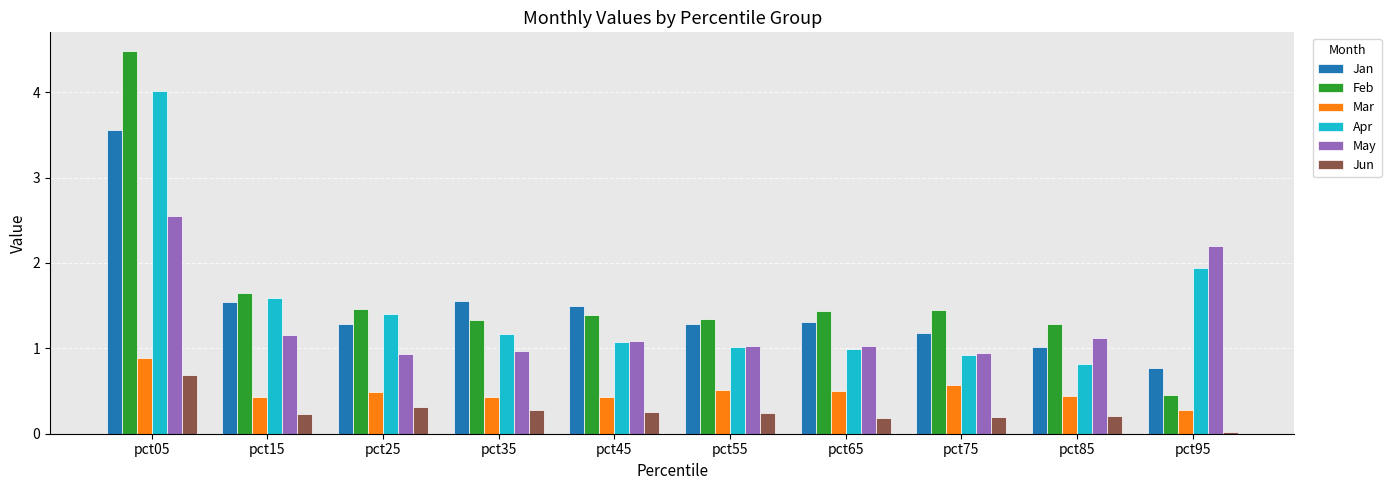

The Feb series shows 2.2 at pct15. True or false?

False